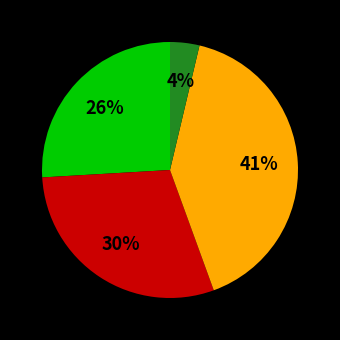

Does any single category account for the majority?

No